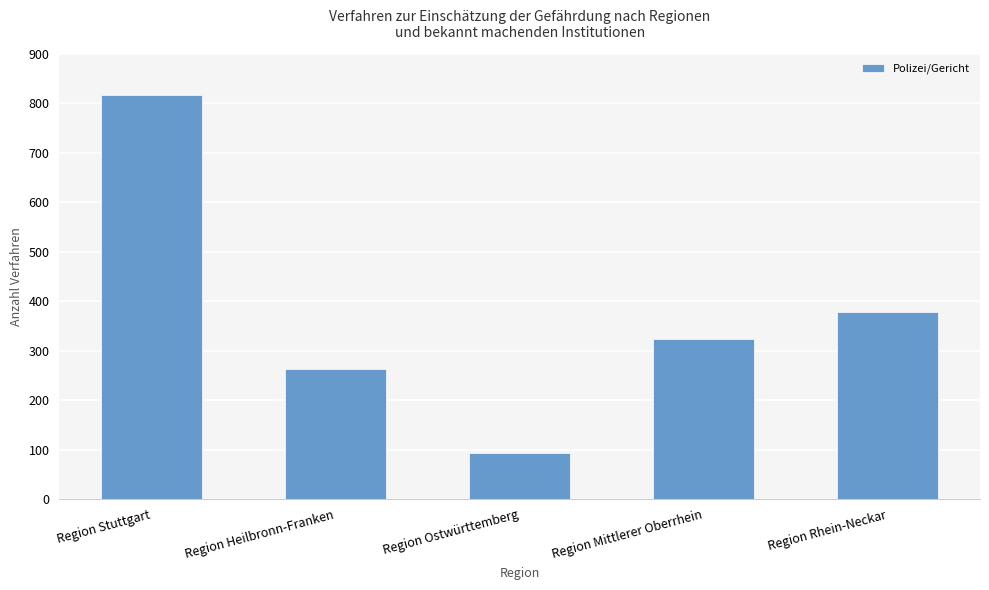

Which has a higher value, Region Ostwürttemberg or Region Rhein-Neckar?

Region Rhein-Neckar